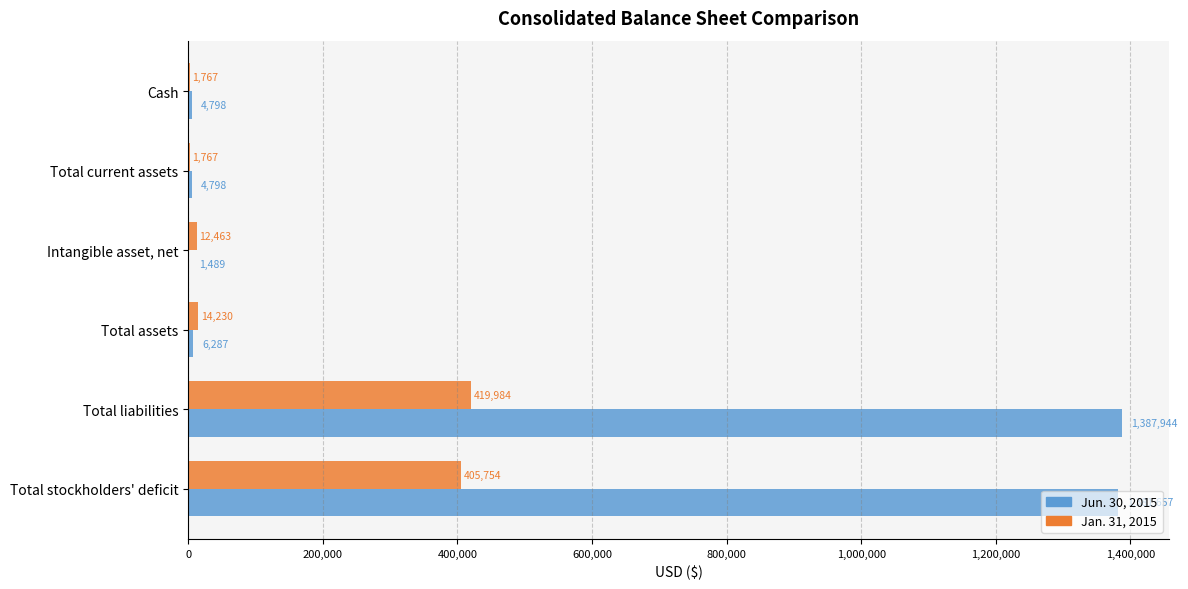

What is the sum of all Jan. 31, 2015 values?

855965